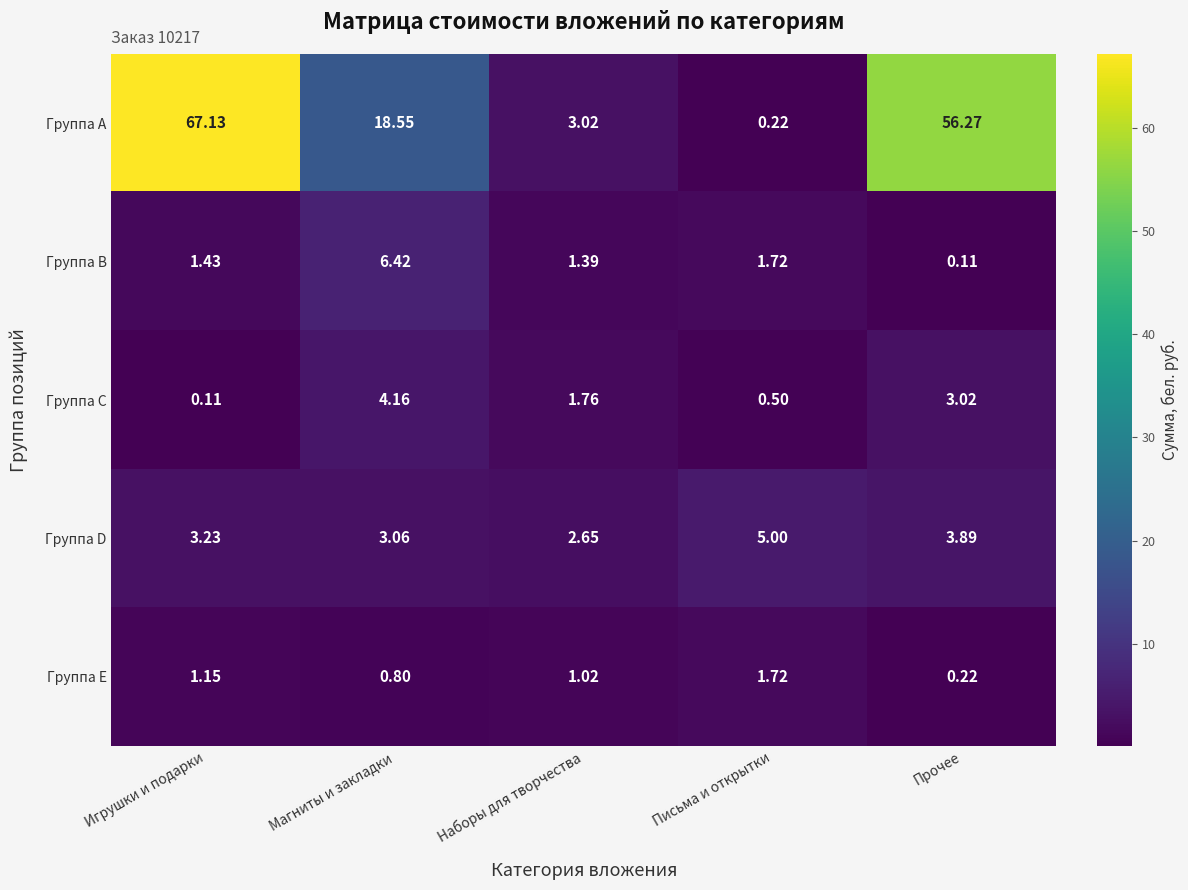

What is the total value across all series at Наборы для творчества?

9.8